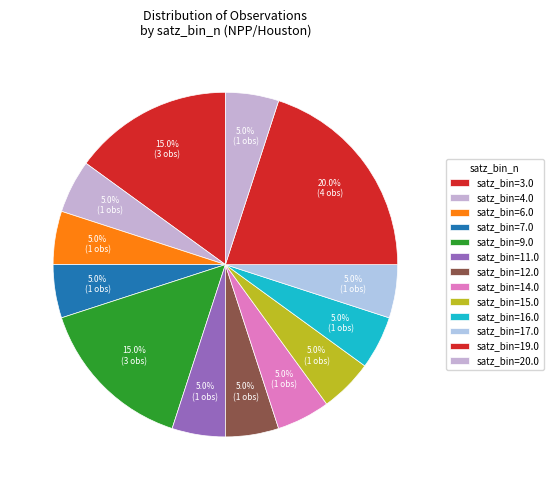

How many slices are in this pie chart?

13